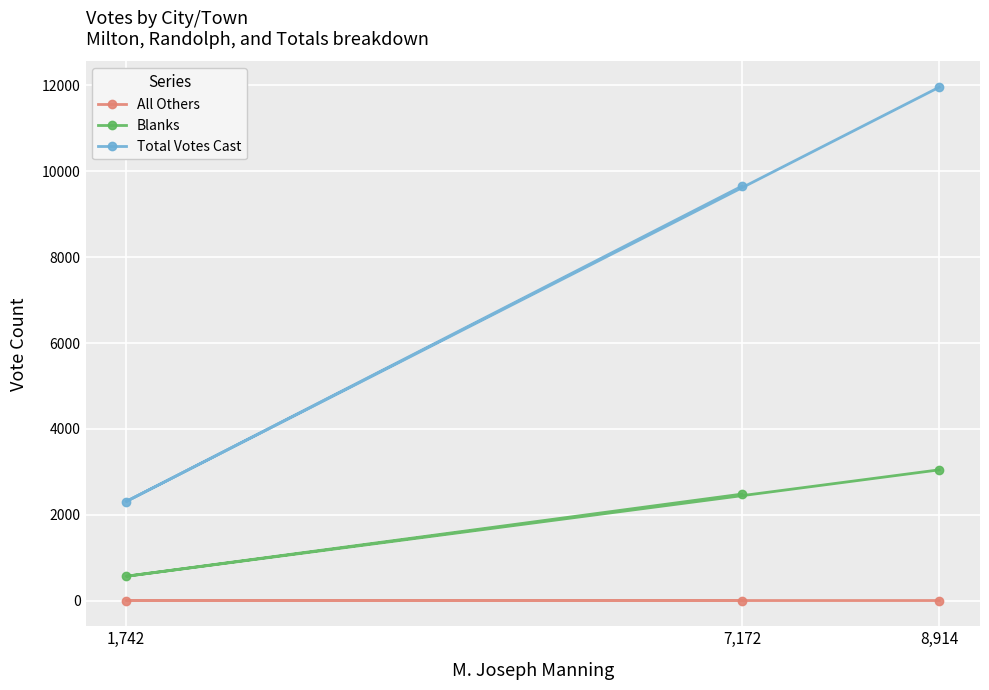

Count the number of categories in the chart.

3